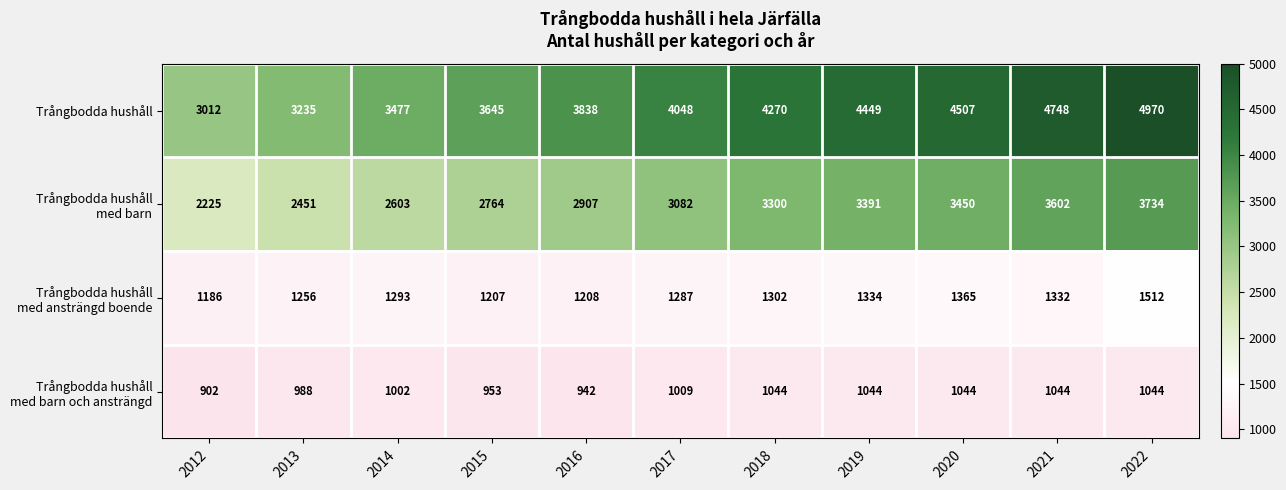

At which category does the chart reach its minimum across all series?

2012